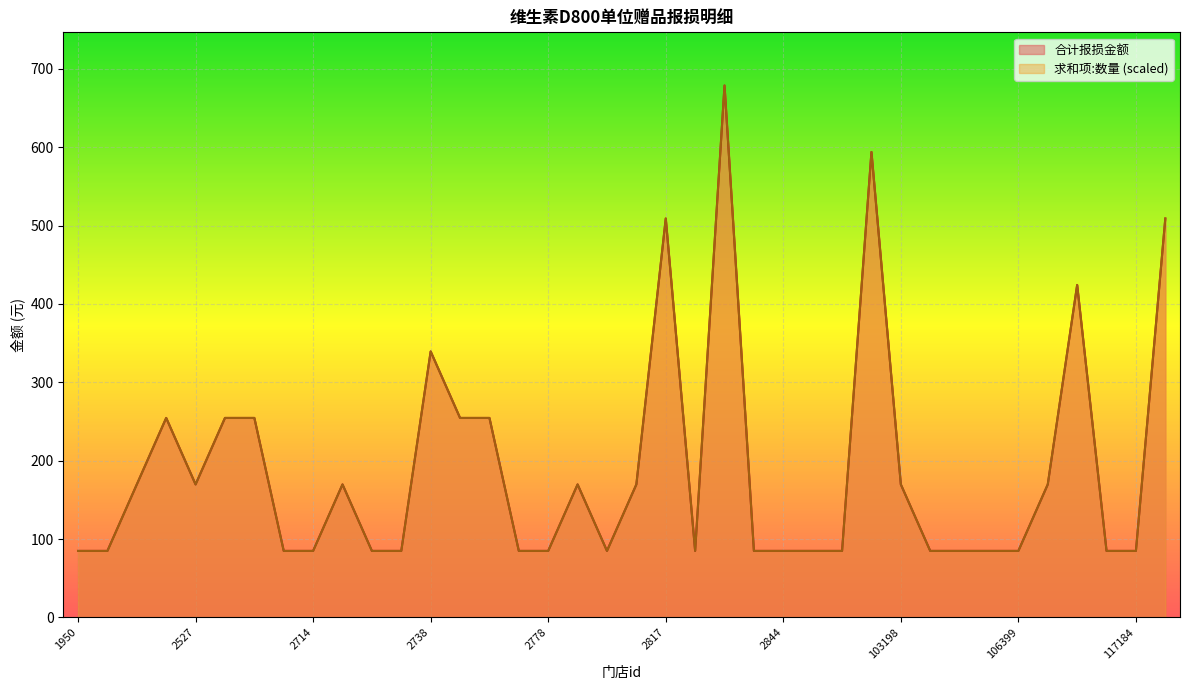

At 2802, list the series in order from smallest to largest.

合计报损金额, 求和项:数量